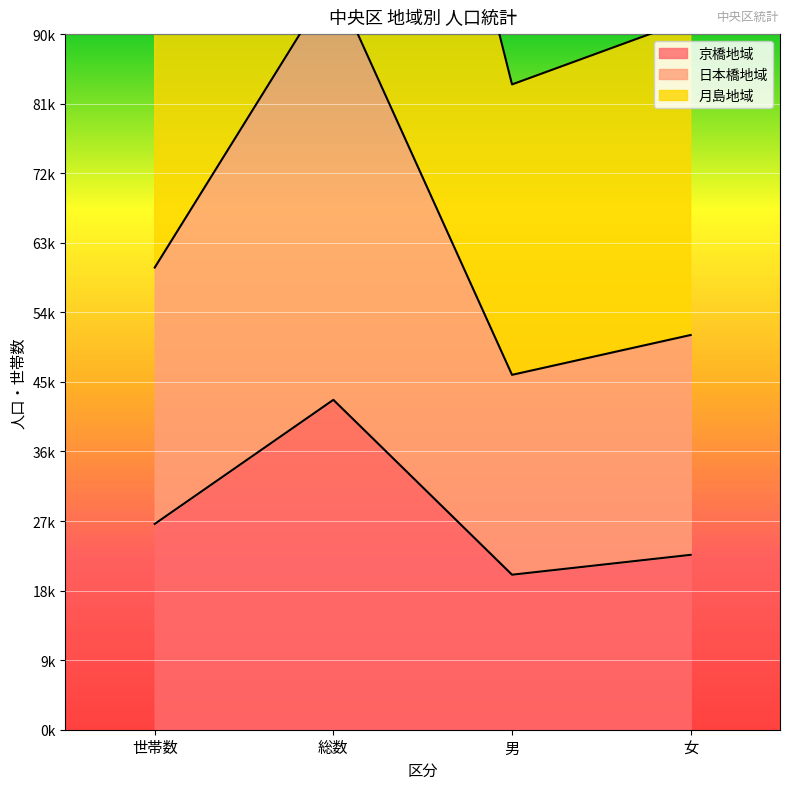

Which has a higher value, 女 or 男?

女